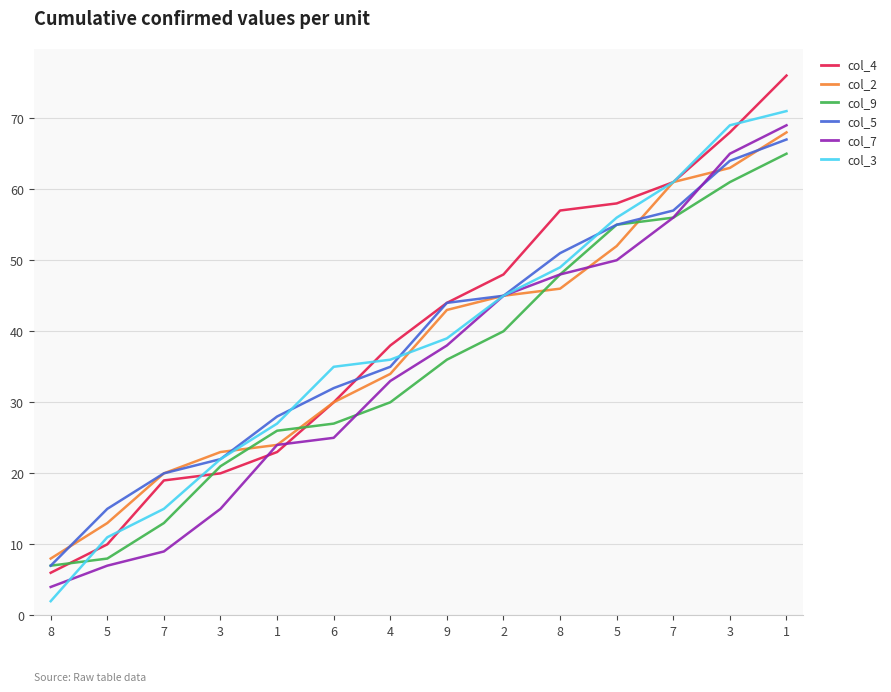

At which label is col_4 closest to 41?

4